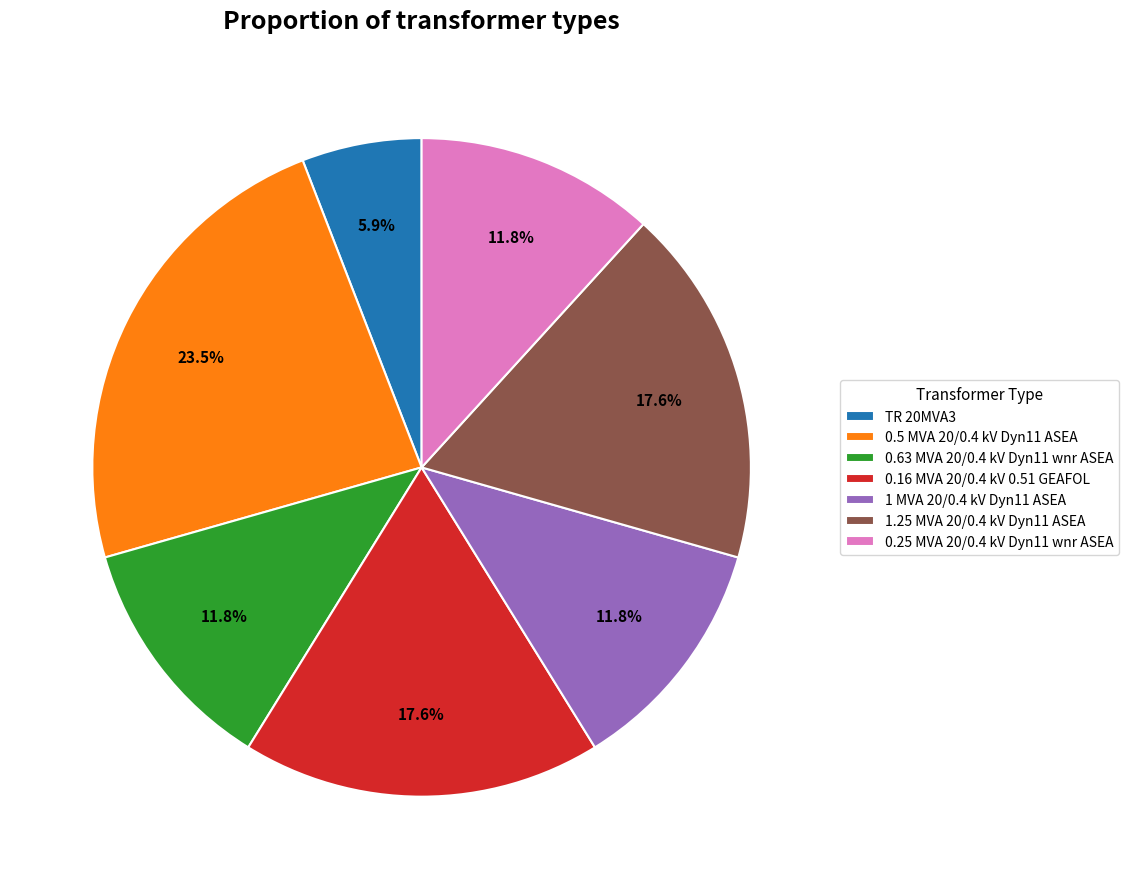

What percentage is the 1.25 MVA 20/0.4 kV Dyn11 ASEA slice, to the nearest percent?

18%